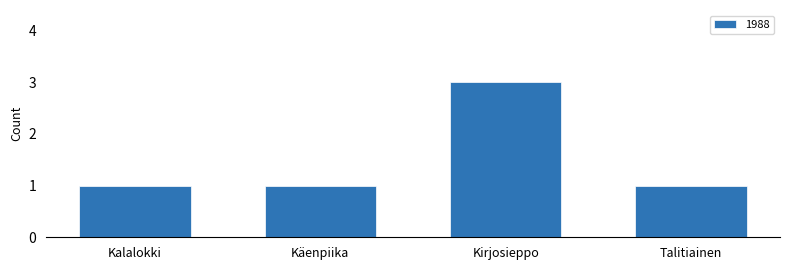

True or false: the data shows 1 at Kalalokki.

True